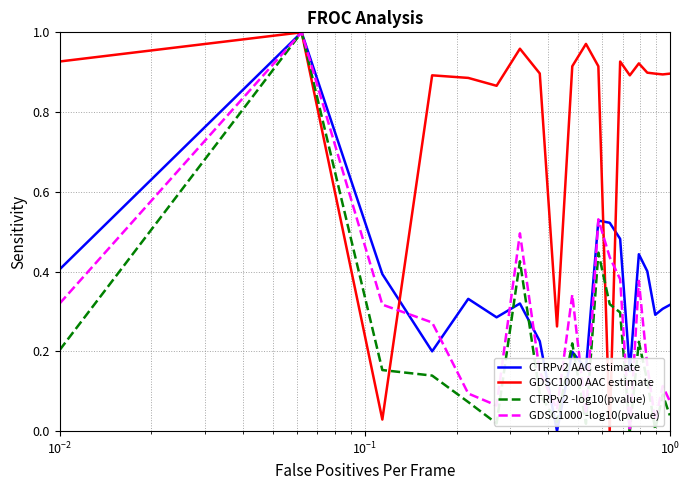

After their last crossing, which series has the higher values: GDSC1000 -log10(pvalue) or GDSC1000 AAC estimate?

GDSC1000 AAC estimate